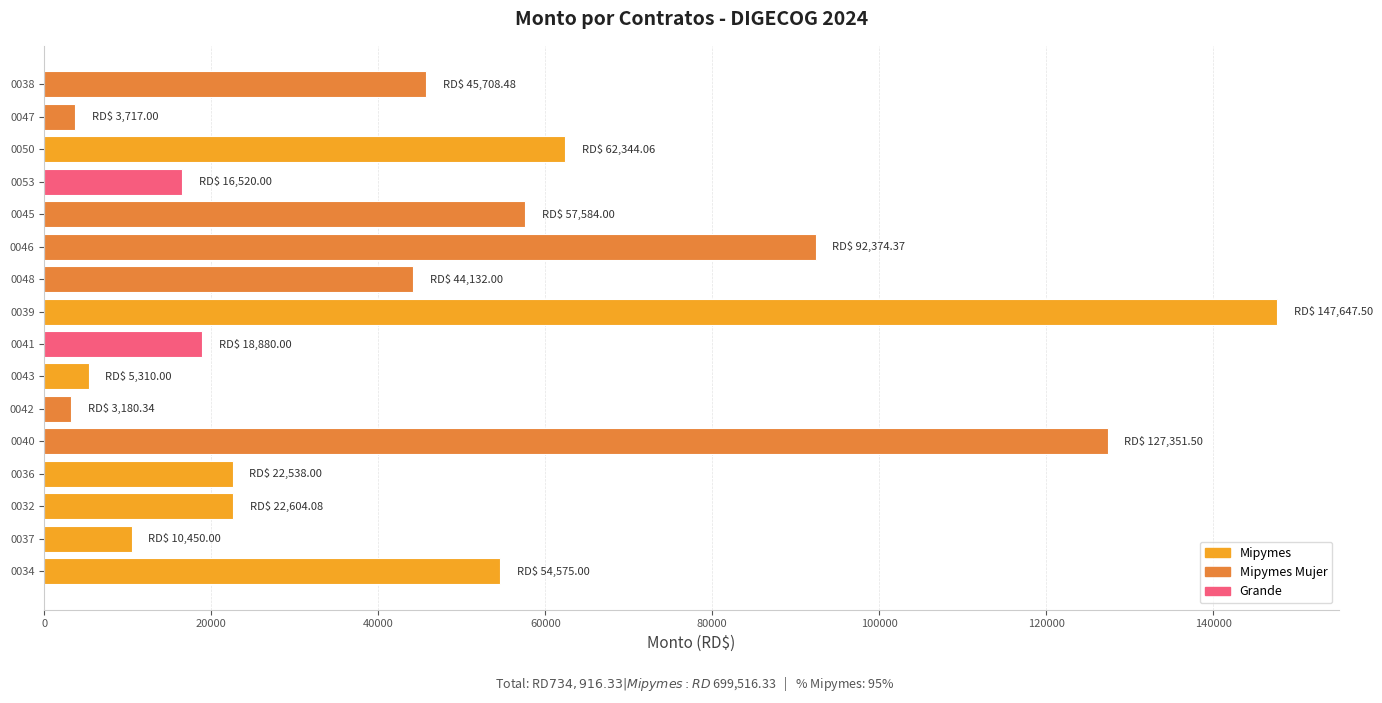

How many distinct data groups are displayed?

1